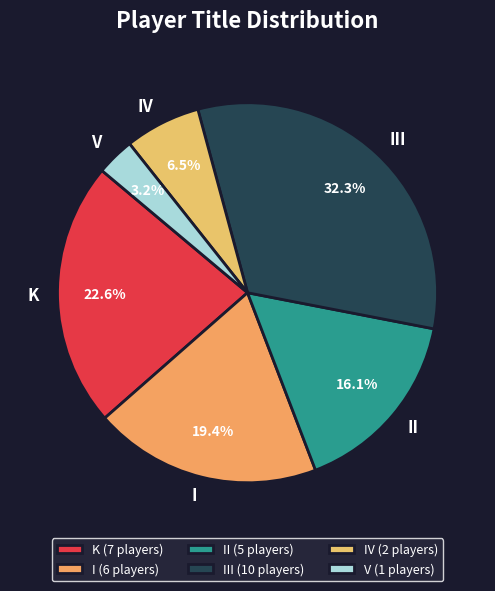

The V slice represents 12% of the pie. True or false?

False